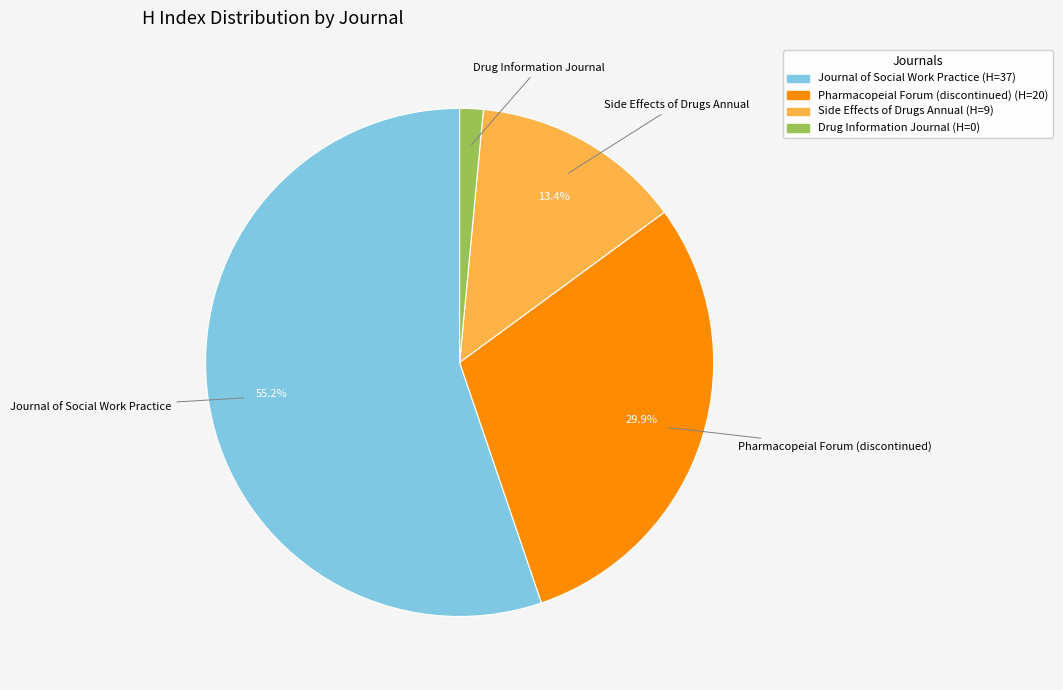

Does any single category account for the majority?

Yes